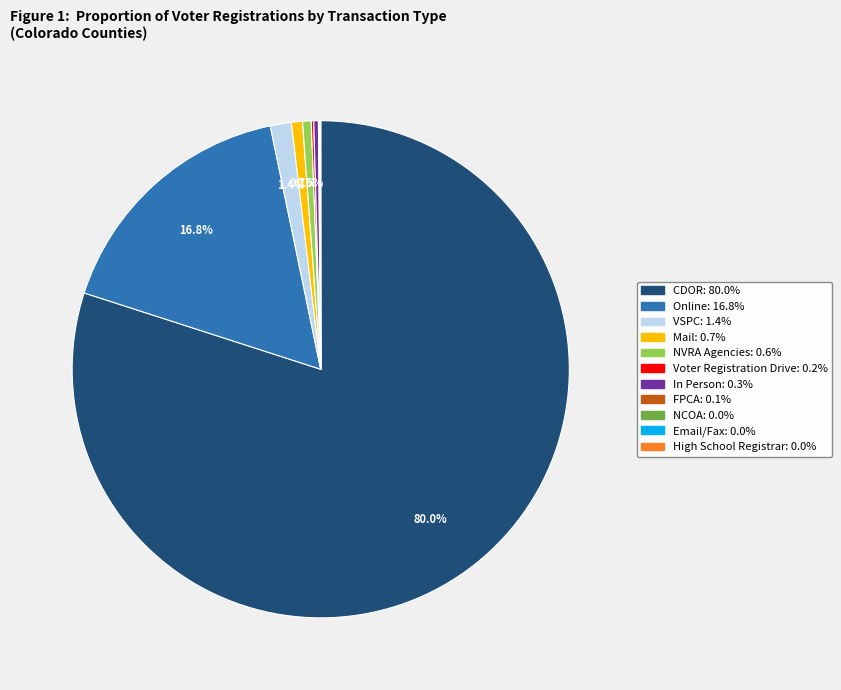

Is there a majority slice in this chart?

Yes